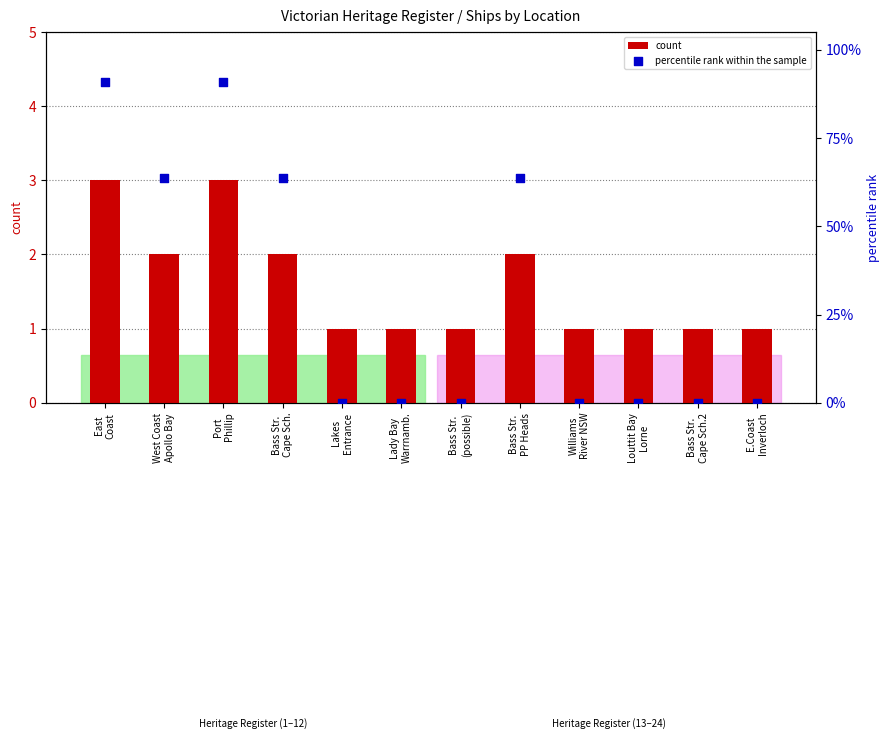

Which series has the largest total across all categories?

percentile rank within the sample